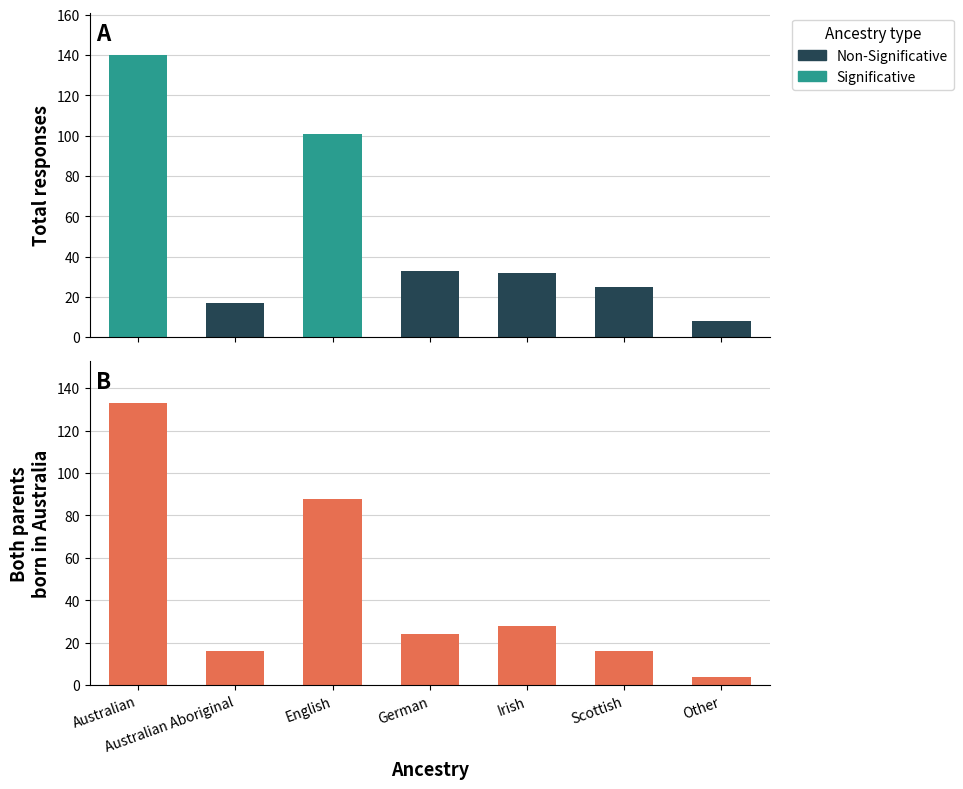

True or false: Total responses has a value of 101 at English.

True